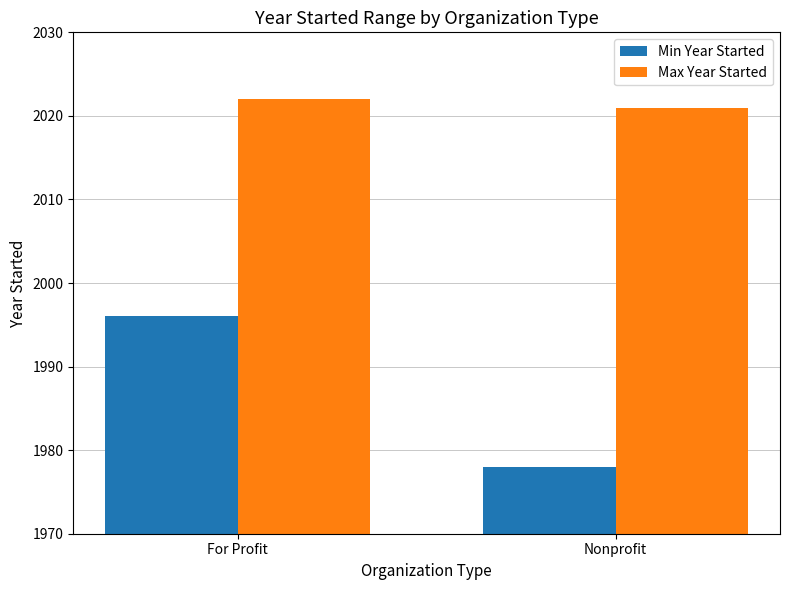

What is the sum of the Max Year Started values at For Profit and Nonprofit?

4043